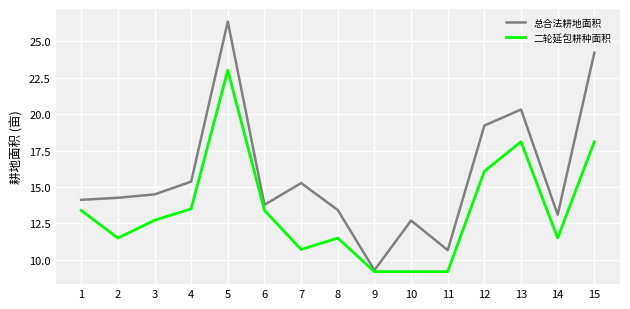

Reading right to left, what are all the values shown in this chart?

总合法耕地面积: 24.2	13.1	20.3	19.2	10.7	12.7	9.3	13.4	15.3	13.8	26.3	15.4	14.5	14.3	14.1
二轮延包耕种面积: 18.1	11.5	18.1	16.1	9.2	9.2	9.2	11.5	10.7	13.4	23.0	13.5	12.7	11.5	13.4